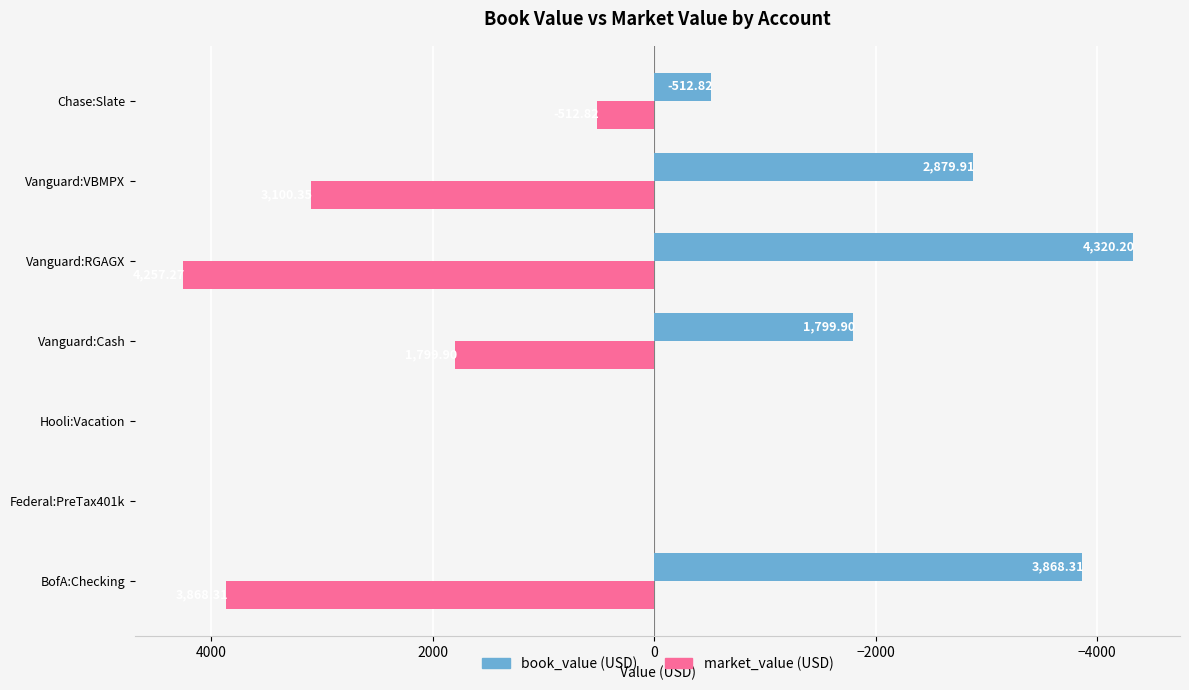

How many values in the book_value (USD) series exceed -1799?

3